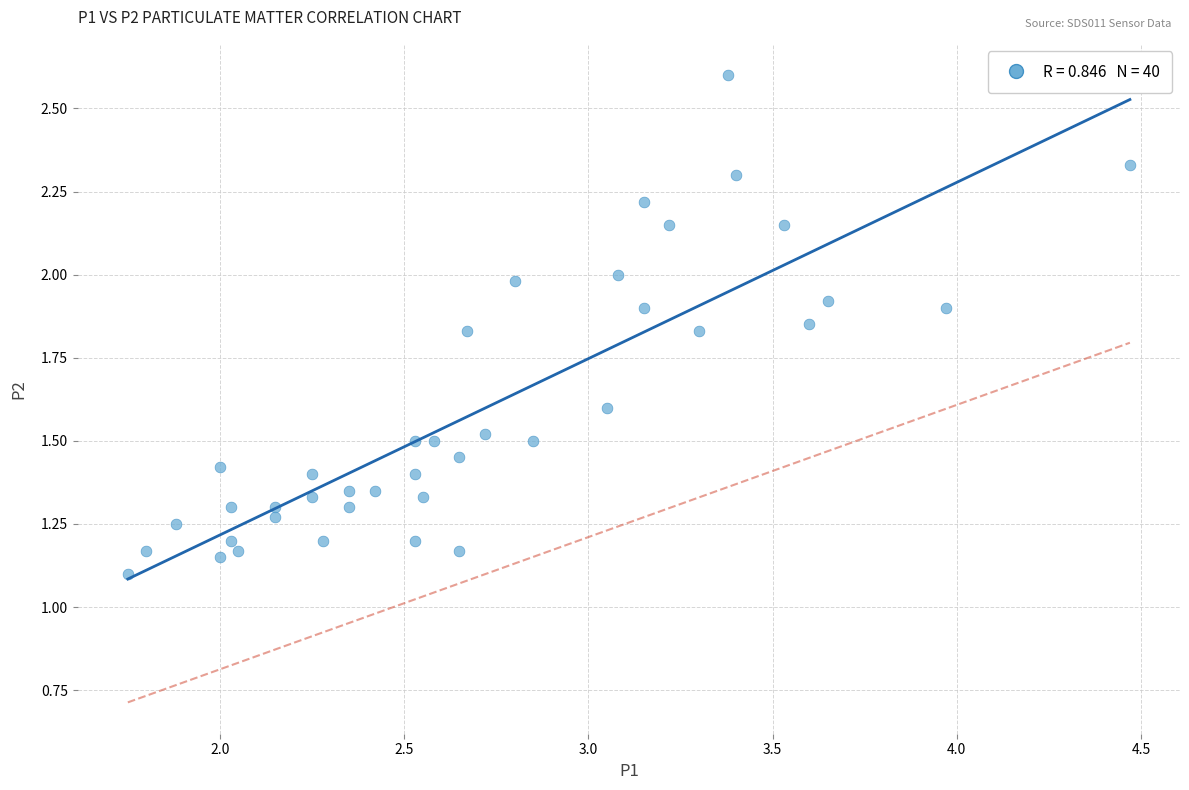

What is the range of Y values (max minus min)?

1.5